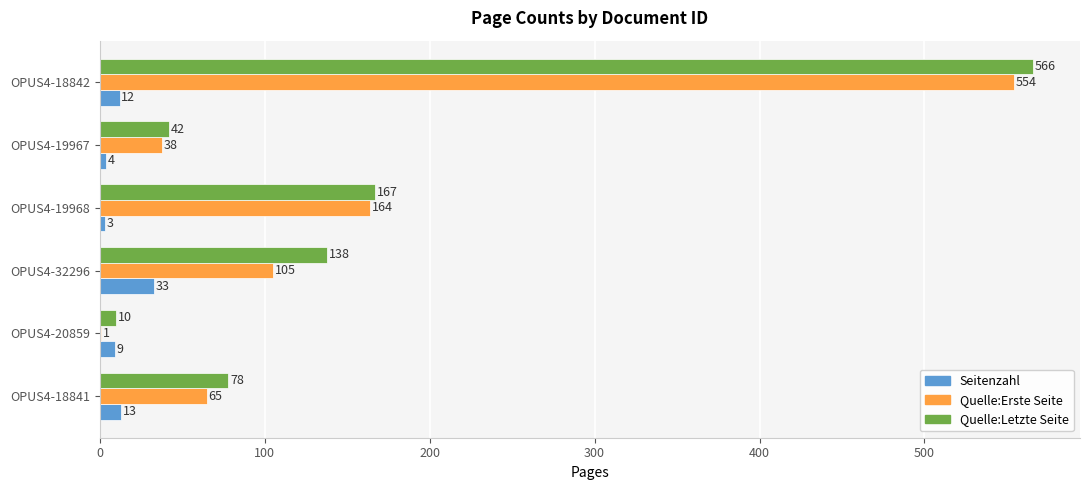

The value of Seitenzahl at OPUS4-18842 is 12. True or false?

True